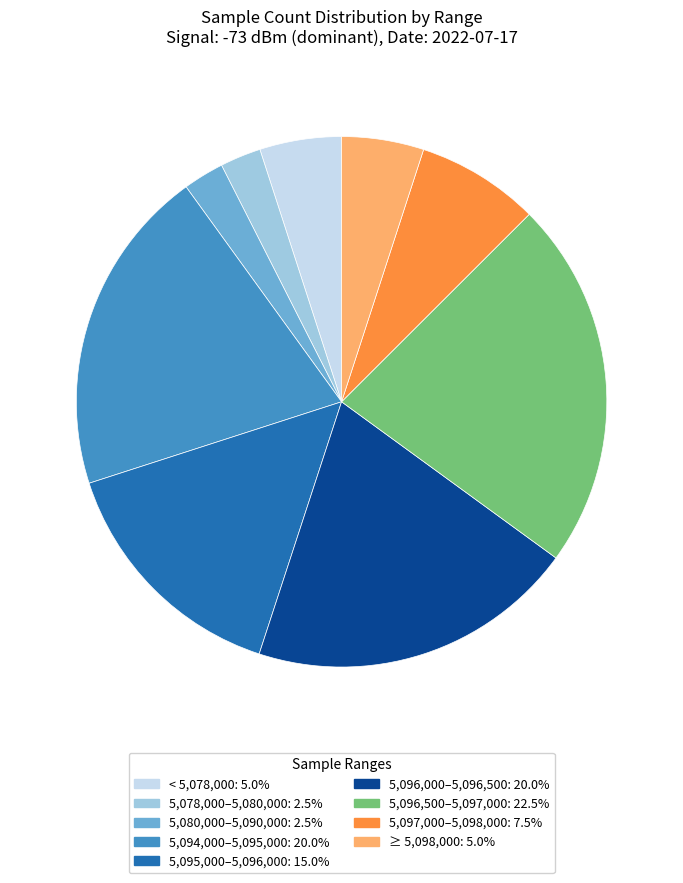

How many segments does this pie chart have?

9